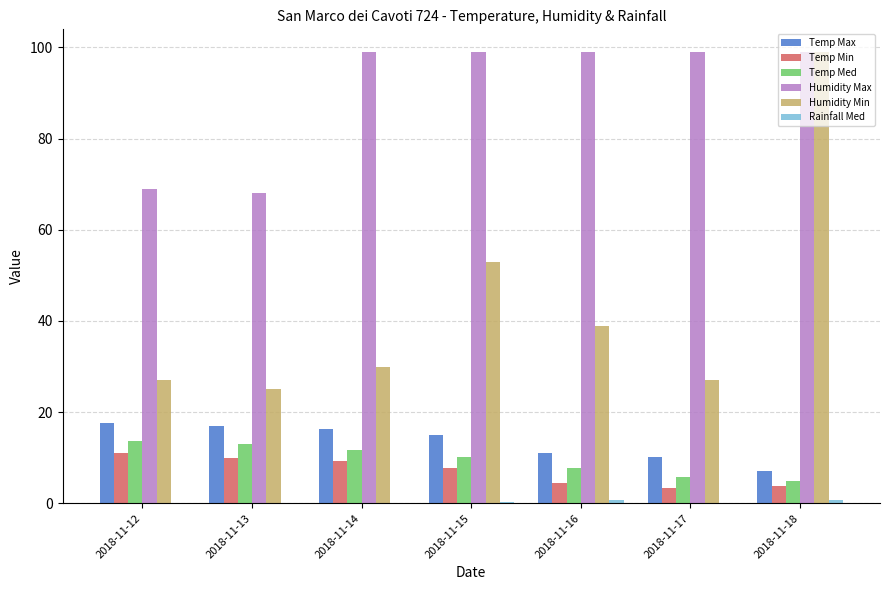

Which series has the largest range (max minus min)?

Humidity Min